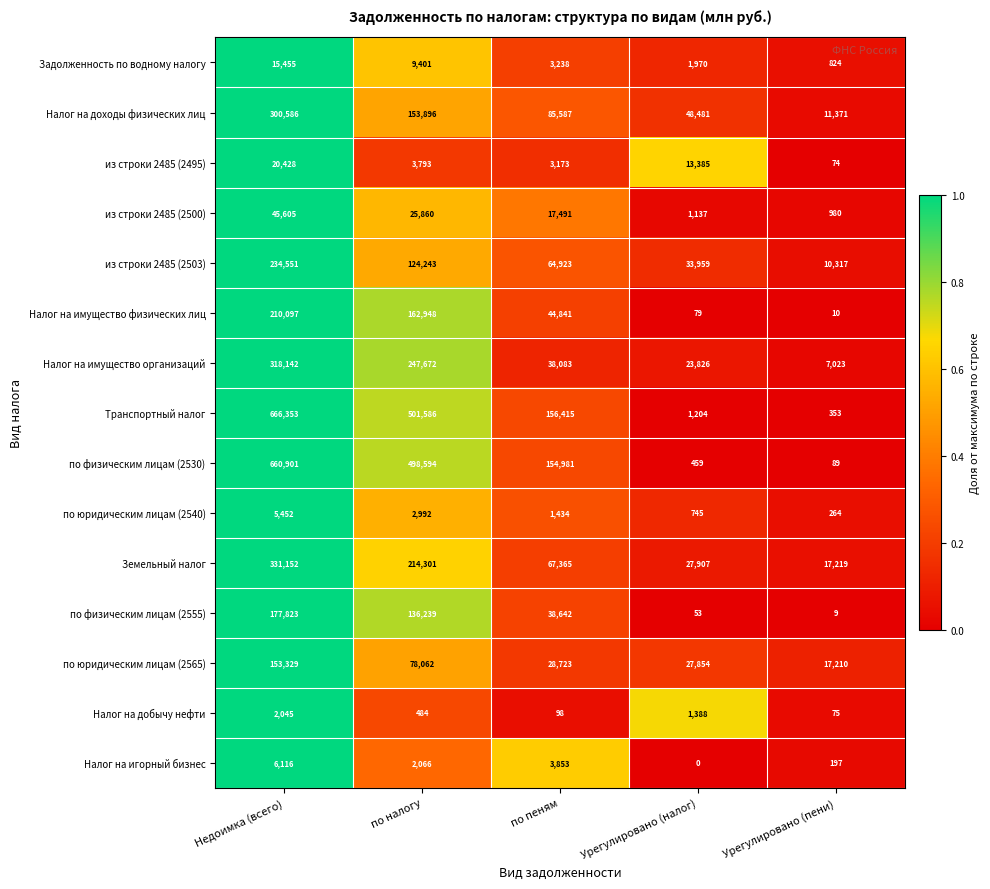

What is the sum of the из строки 2485 (2495) values at Урегулировано (налог) and по налогу?

17178